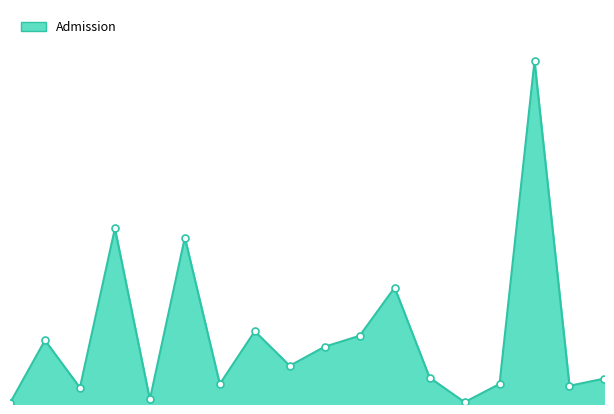

What is the smallest value displayed?

1